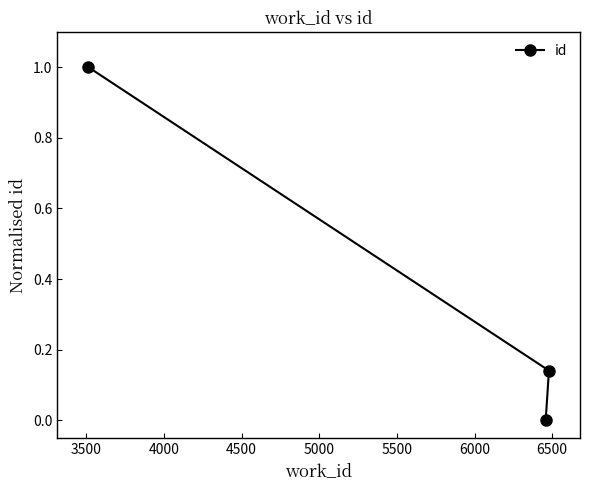

Does the chart have visible grid lines?

No